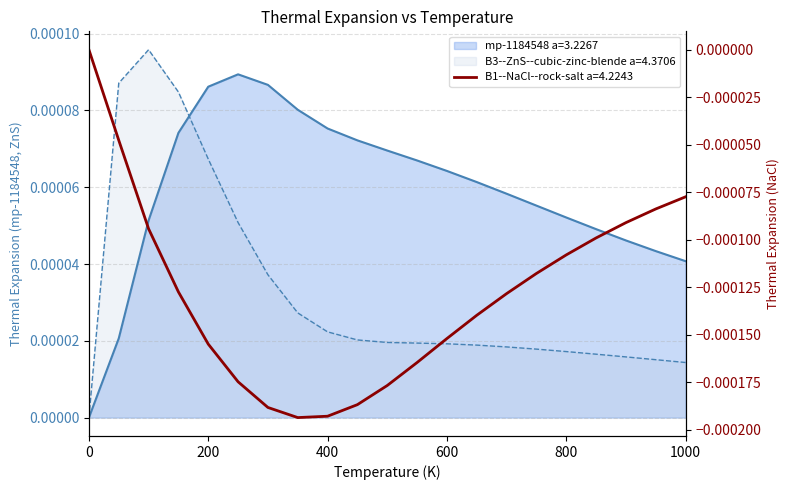

Reading left to right, transcribe all the data shown in this chart.

B1--NaCl--rock-salt a=4.2243: 0.0=0.0	50.0=-0.0	100.0=-0.0	150.0=-0.0	200.0=-0.0	250.0=-0.0	300.0=-0.0	350.0=-0.0	400.0=-0.0	450.0=-0.0	500.0=-0.0	550.0=-0.0	600.0=-0.0	650.0=-0.0	700.0=-0.0	750.0=-0.0	800.0=-0.0	850.0=-0.0	900.0=-0.0	950.0=-0.0	1000.0=-0.0
mp-1184548 a=3.2267: 0.0=0.0	50.0=0.0	100.0=0.0	150.0=0.0	200.0=0.0	250.0=0.0	300.0=0.0	350.0=0.0	400.0=0.0	450.0=0.0	500.0=0.0	550.0=0.0	600.0=0.0	650.0=0.0	700.0=0.0	750.0=0.0	800.0=0.0	850.0=0.0	900.0=0.0	950.0=0.0	1000.0=0.0
B3--ZnS--cubic-zinc-blende a=4.3706: 0.0=0.0	50.0=0.0	100.0=0.0	150.0=0.0	200.0=0.0	250.0=0.0	300.0=0.0	350.0=0.0	400.0=0.0	450.0=0.0	500.0=0.0	550.0=0.0	600.0=0.0	650.0=0.0	700.0=0.0	750.0=0.0	800.0=0.0	850.0=0.0	900.0=0.0	950.0=0.0	1000.0=0.0